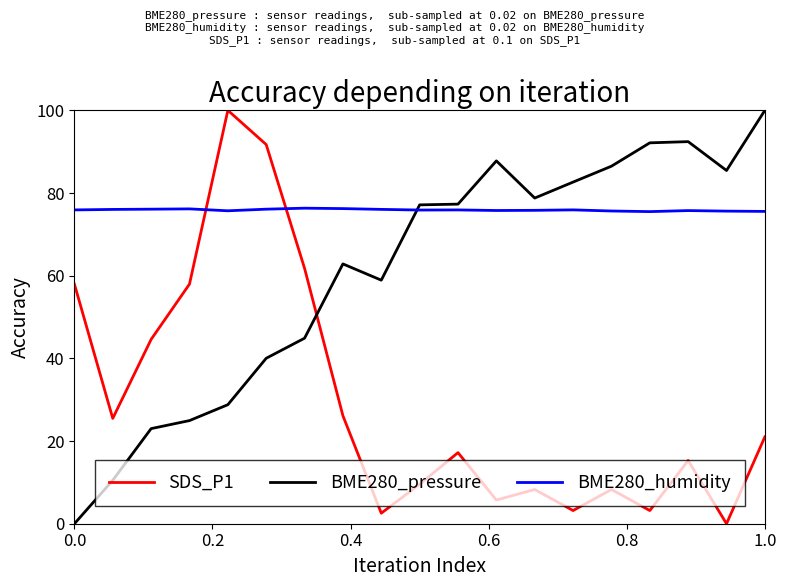

What is the minimum value for BME280_humidity?

75.5